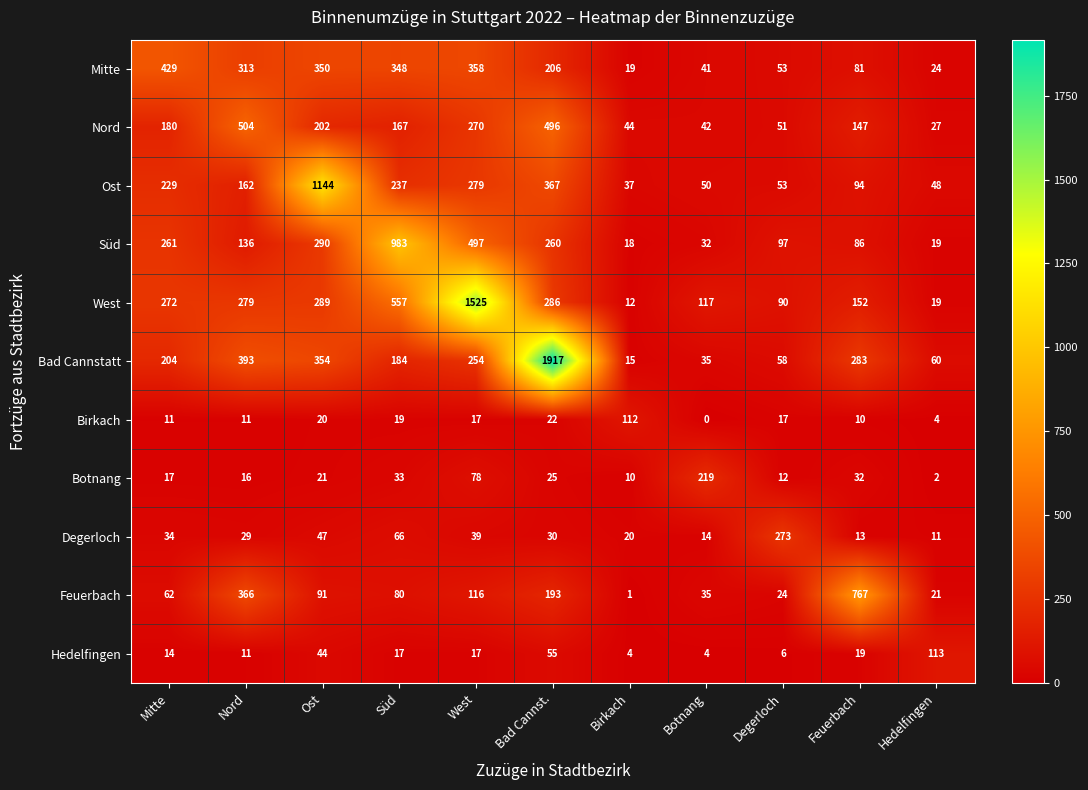

Rank the series at Birkach from highest to lowest value.

Birkach, Nord, Ost, Degerloch, Mitte, Süd, Bad Cannstatt, West, Botnang, Hedelfingen, Feuerbach